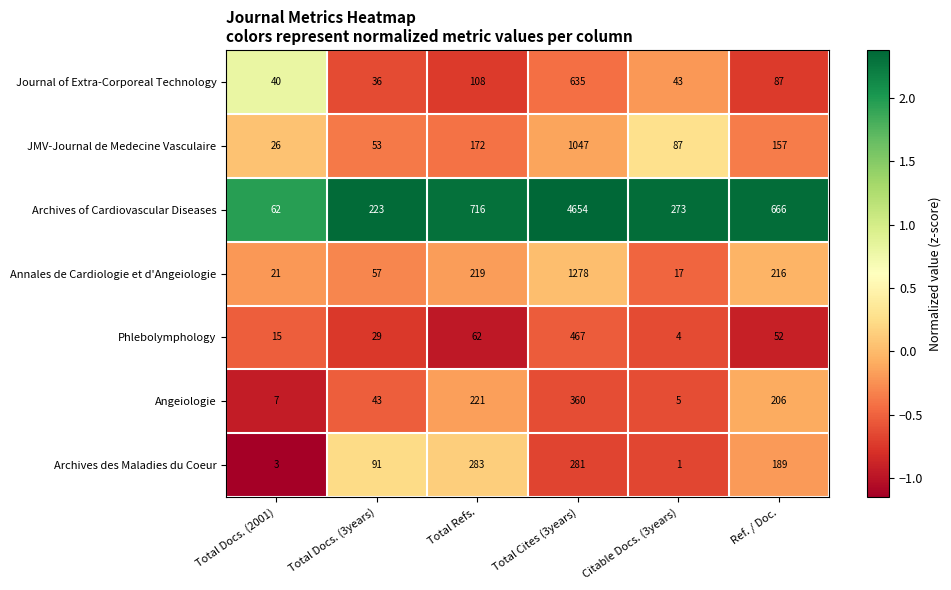

Rank the series at Total Refs. from lowest to highest value.

Phlebolymphology, Journal of Extra-Corporeal Technology, JMV-Journal de Medecine Vasculaire, Annales de Cardiologie et d'Angeiologie, Angeiologie, Archives des Maladies du Coeur, Archives of Cardiovascular Diseases